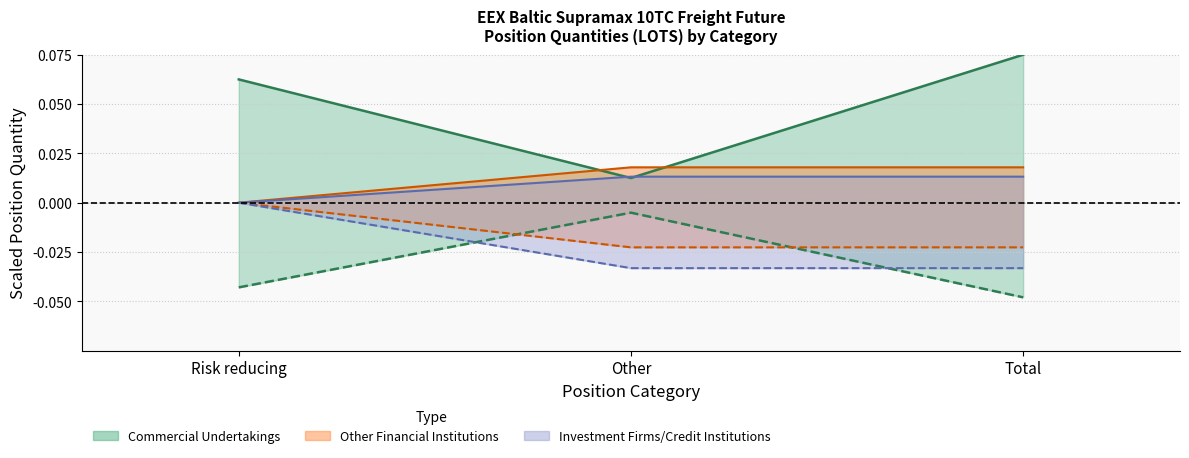

Reading right to left, list all the values displayed in this chart.

Commercial Long: Total=0.1	Other=0.0	Risk reducing=0.1
Commercial Short: Total=-0.0	Other=-0.0	Risk reducing=-0.0
Other Financial Long: Total=0.0	Other=0.0	Risk reducing=0.0
Other Financial Short: Total=-0.0	Other=-0.0	Risk reducing=-0.0
Investment Firms Long: Total=0.0	Other=0.0	Risk reducing=0.0
Investment Firms Short: Total=-0.0	Other=-0.0	Risk reducing=-0.0